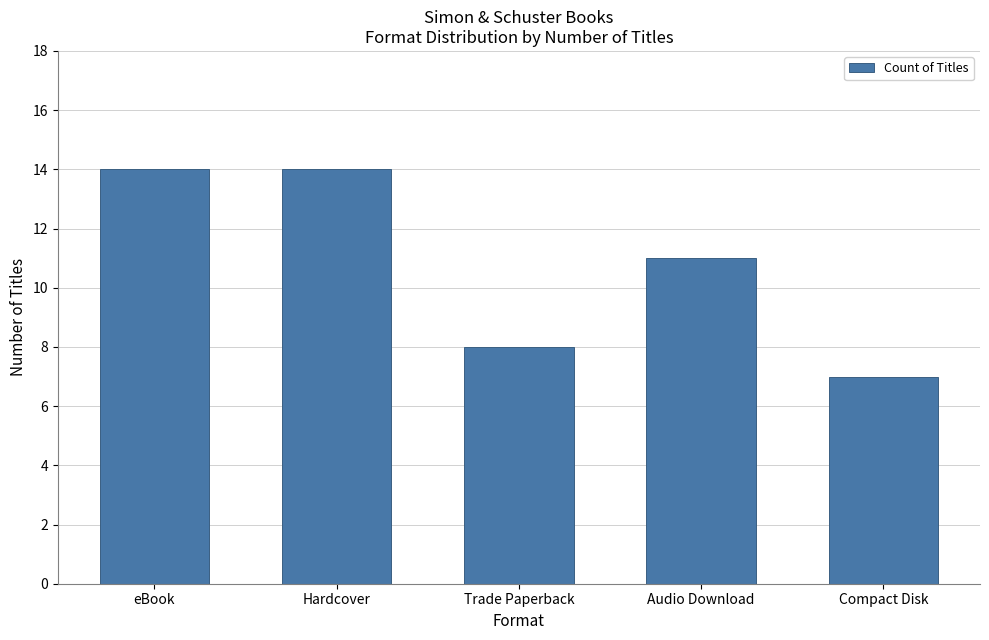

Count the number of data series in this chart.

1